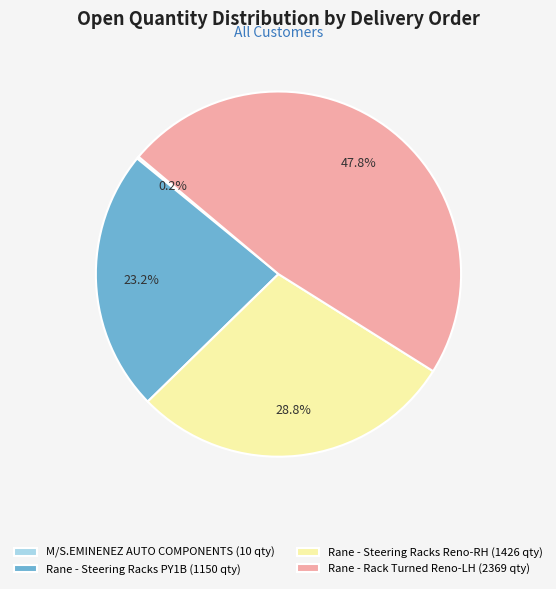

Does any single category account for the majority?

No